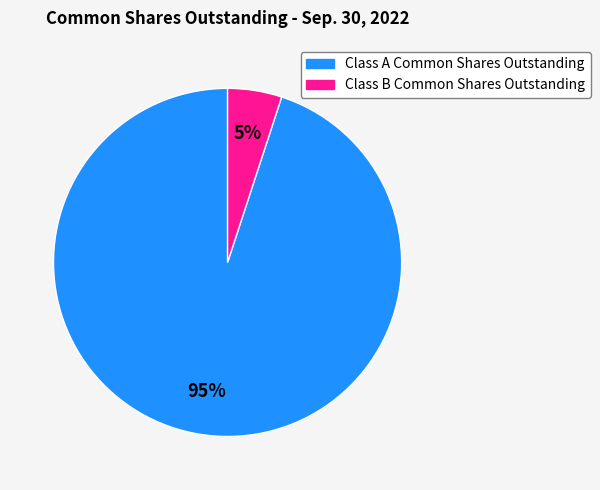

The Class B Common Shares Outstanding slice represents 1% of the pie. True or false?

False